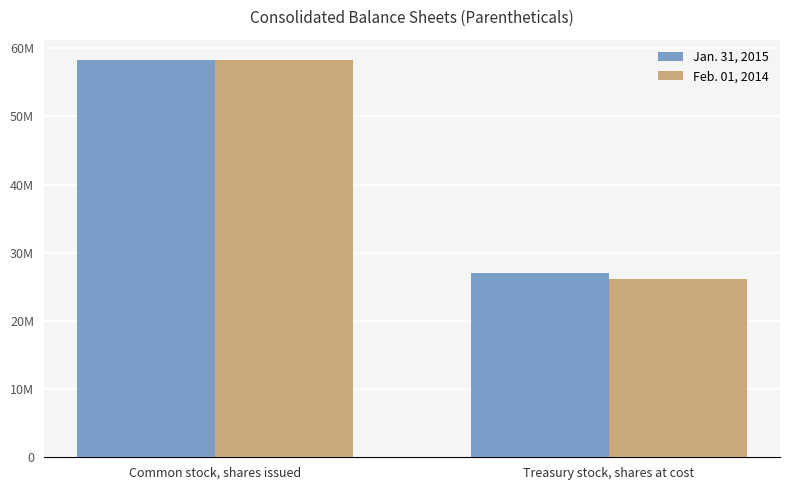

Are the bars horizontal?

No